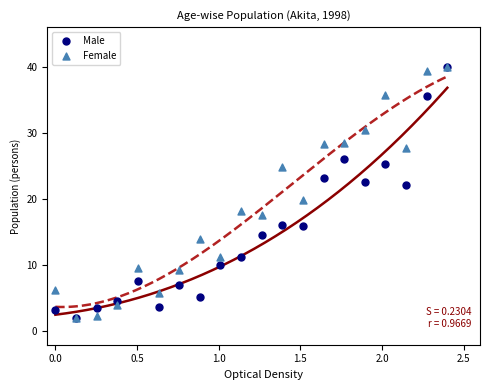

What are all the series names shown in the legend?

Male, Female